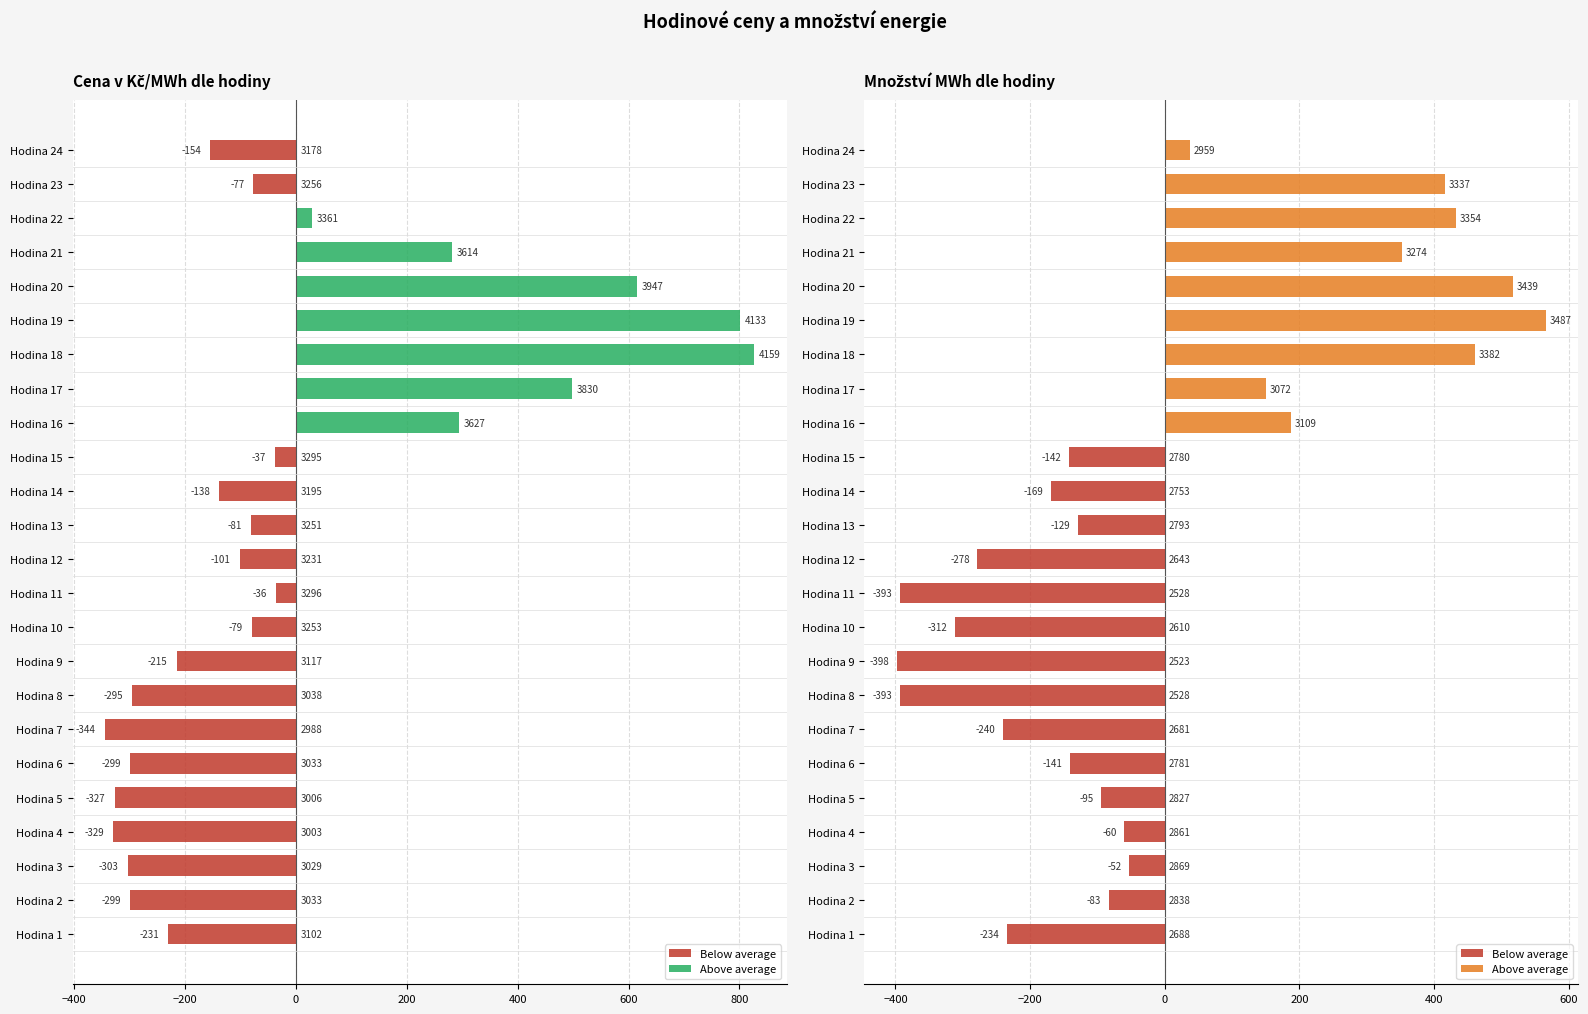

At how many categories does at least one series exceed 320?

6